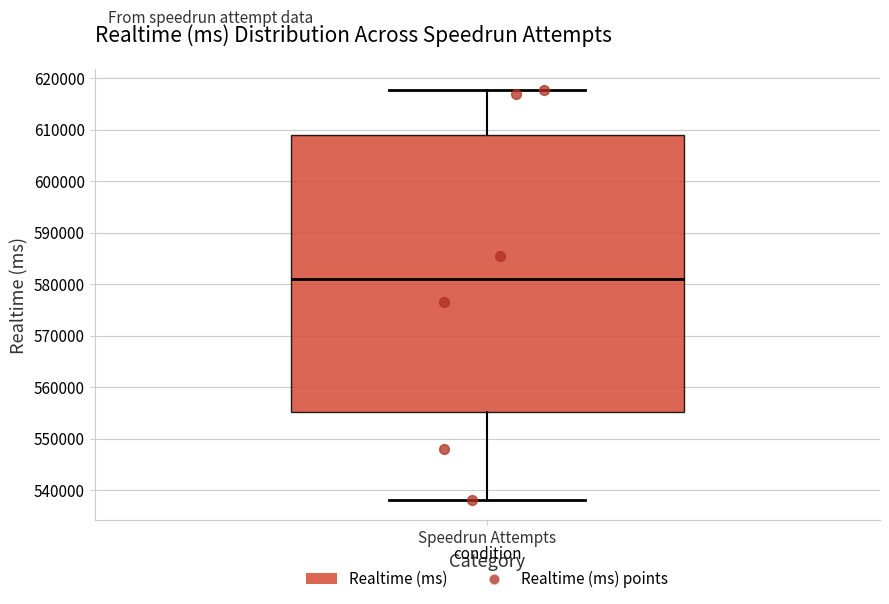

Where is the lower edge of the box for Speedrun Attempts on the y-axis? The values are not printed on the chart, so give them approximately, as read against the axis.

555000